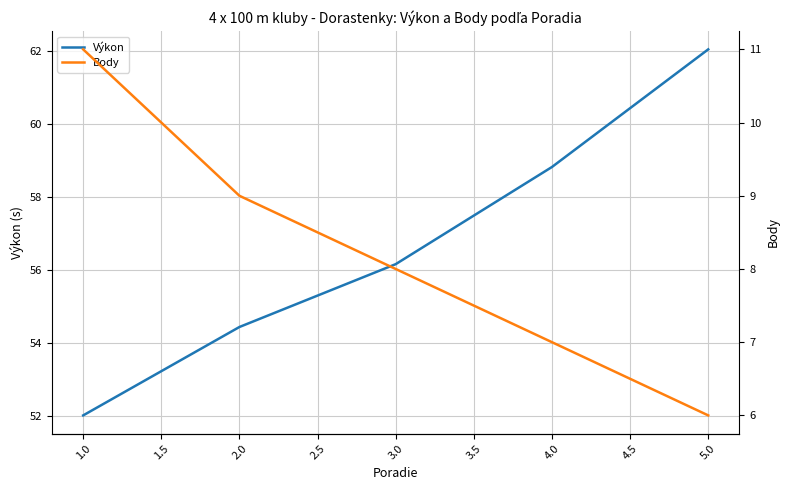

Where is Výkon nearest to the value 57?

3.0